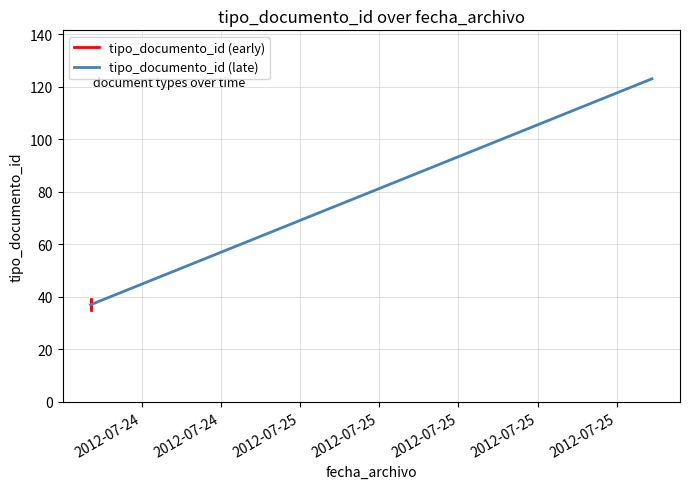

Reading left to right, transcribe all the data shown in this chart.

35	38	36	39	123	37